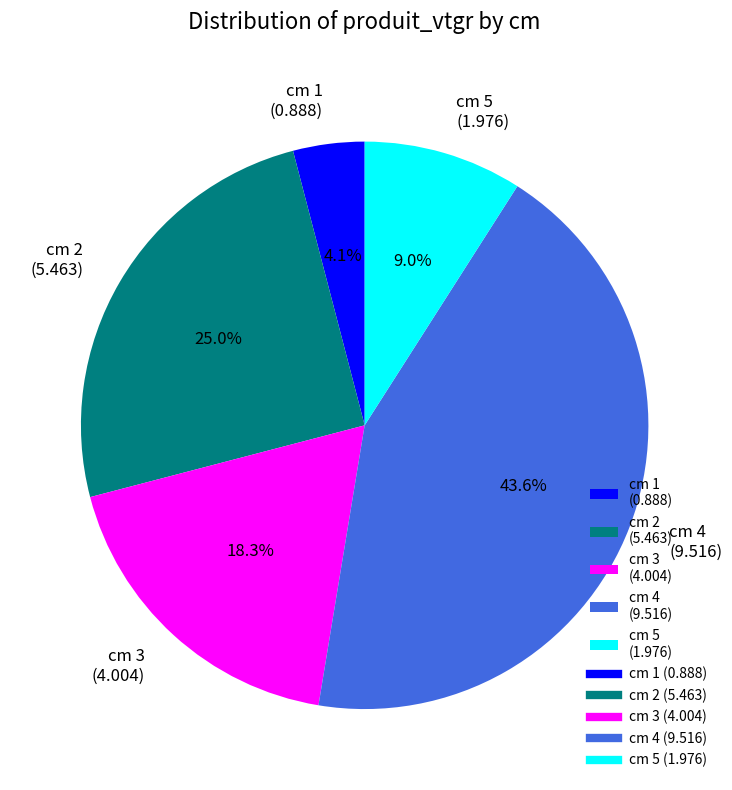

Which has a higher value, cm 3 (4.004) or cm 2 (5.463)?

cm 2 (5.463)